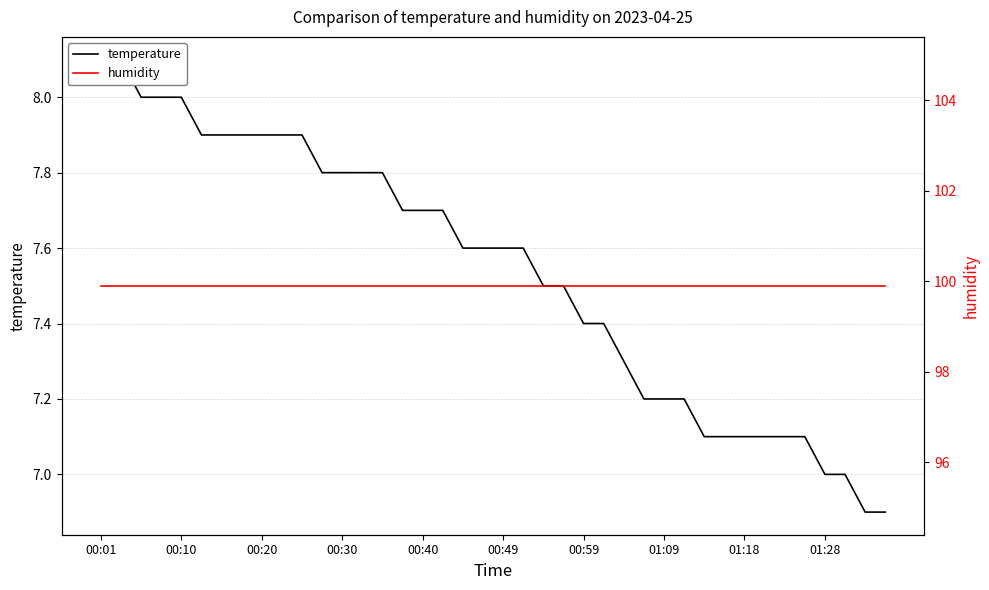

Reading right to left, extract all data points from this chart.

temperature: 6.9	6.9	7.0	7.0	7.1	7.1	7.1	7.1	7.1	7.1	7.2	7.2	7.2	7.3	7.4	7.4	7.5	7.5	7.6	7.6	7.6	7.6	7.7	7.7	7.7	7.8	7.8	7.8	7.8	7.9	7.9	7.9	7.9	7.9	7.9	8.0	8.0	8.0	8.1	8.1
humidity: 99.9	99.9	99.9	99.9	99.9	99.9	99.9	99.9	99.9	99.9	99.9	99.9	99.9	99.9	99.9	99.9	99.9	99.9	99.9	99.9	99.9	99.9	99.9	99.9	99.9	99.9	99.9	99.9	99.9	99.9	99.9	99.9	99.9	99.9	99.9	99.9	99.9	99.9	99.9	99.9